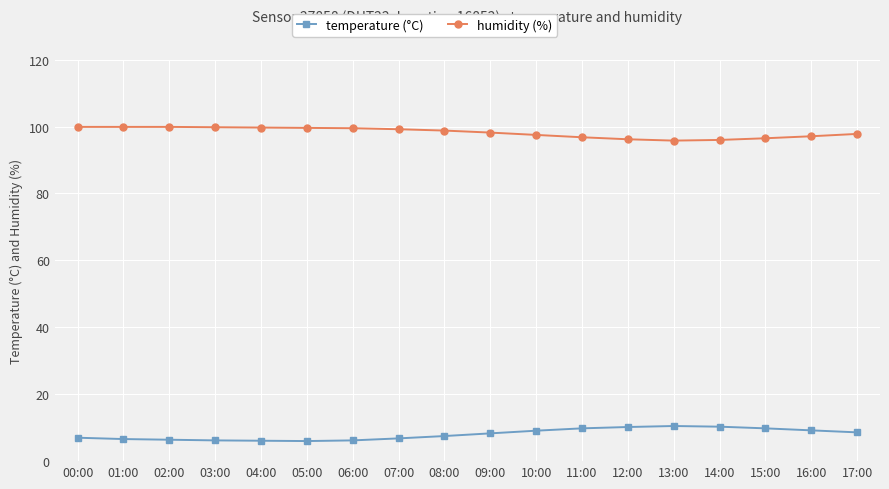

What is the minimum value shown in the chart?

6.0